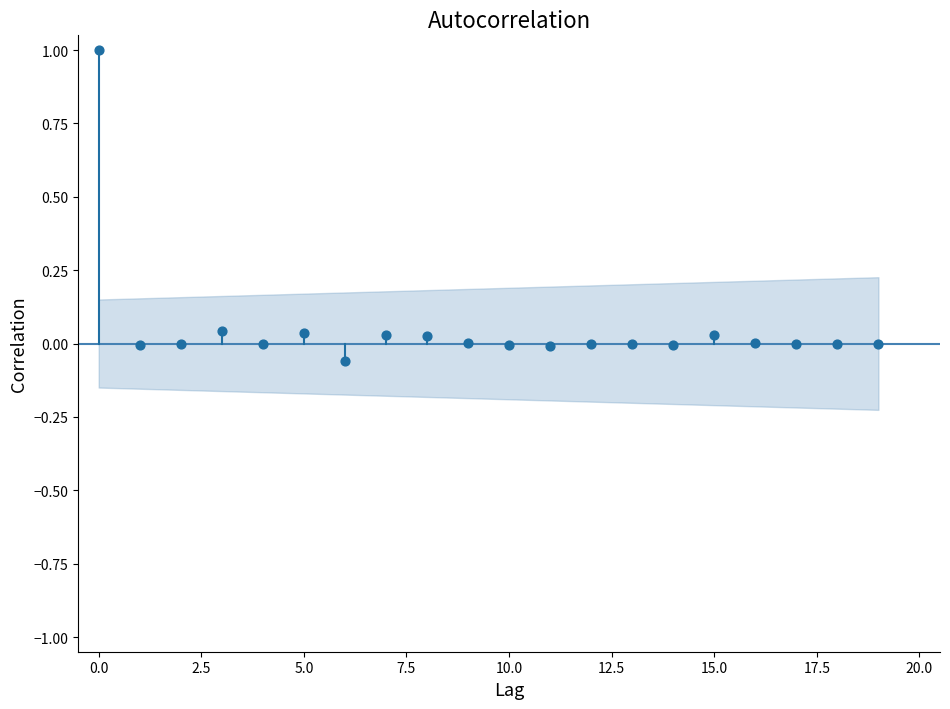

What is the range of Y values (max minus min)?

1.1